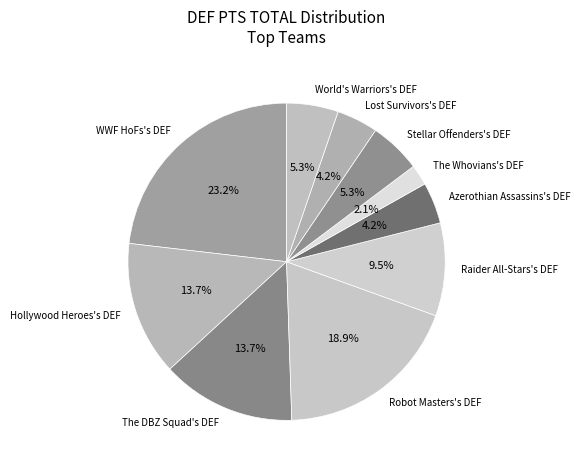

How much of the chart is everything except Raider All-Stars's DEF?

90.5%